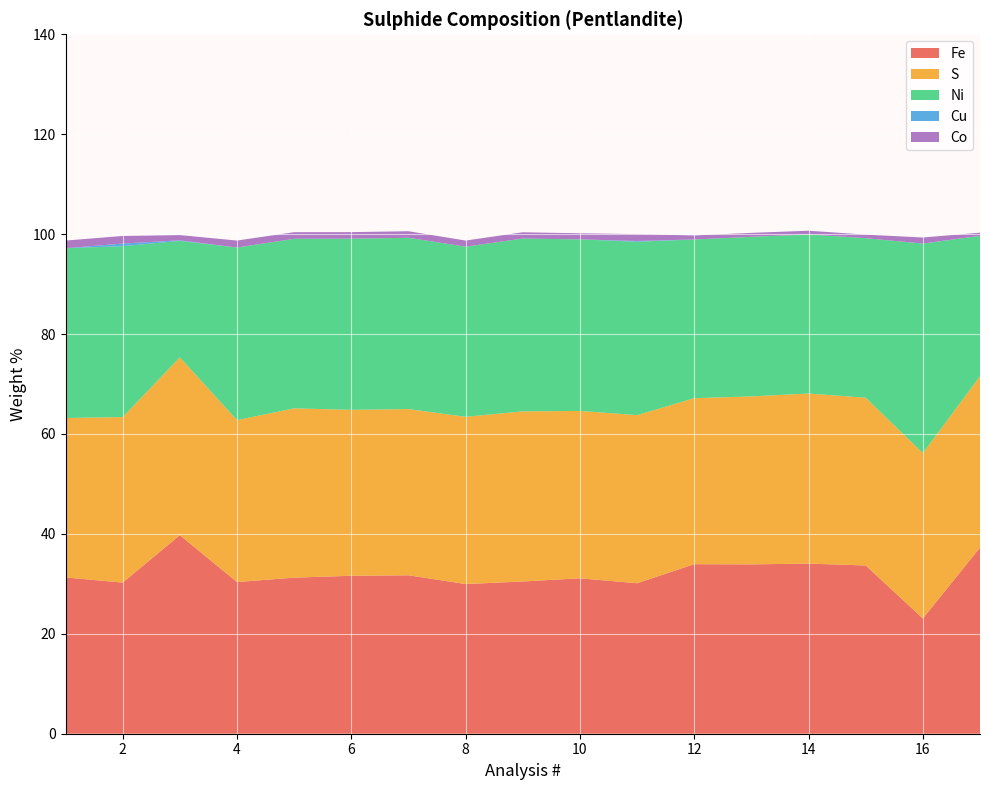

Reading right to left, transcribe all the data shown in this chart.

Fe: 37.3	23.1	33.7	34.0	33.9	33.9	30.1	31.1	30.5	30.0	31.7	31.6	31.2	30.4	39.7	30.2	31.3
S: 34.3	33.1	33.6	34.0	33.6	33.2	33.6	33.5	34.0	33.5	33.3	33.2	33.9	32.4	35.6	33.1	31.9
Ni: 28.1	41.9	31.9	31.9	31.9	31.8	34.7	34.3	34.6	34.0	34.3	34.3	33.9	34.5	23.3	34.2	34.0
Cu: 0.0	0.0	0.0	0.0	0.0	0.0	0.1	0.0	0.0	0.0	0.0	0.0	0.0	0.0	0.1	0.5	0.0
Co: 0.6	1.2	0.7	0.7	0.8	0.8	1.4	1.2	1.3	1.2	1.3	1.3	1.3	1.4	1.1	1.5	1.5